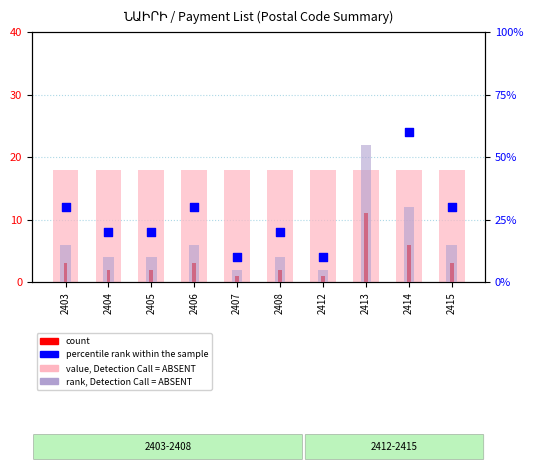

What is the total value across all series at 2407?

34